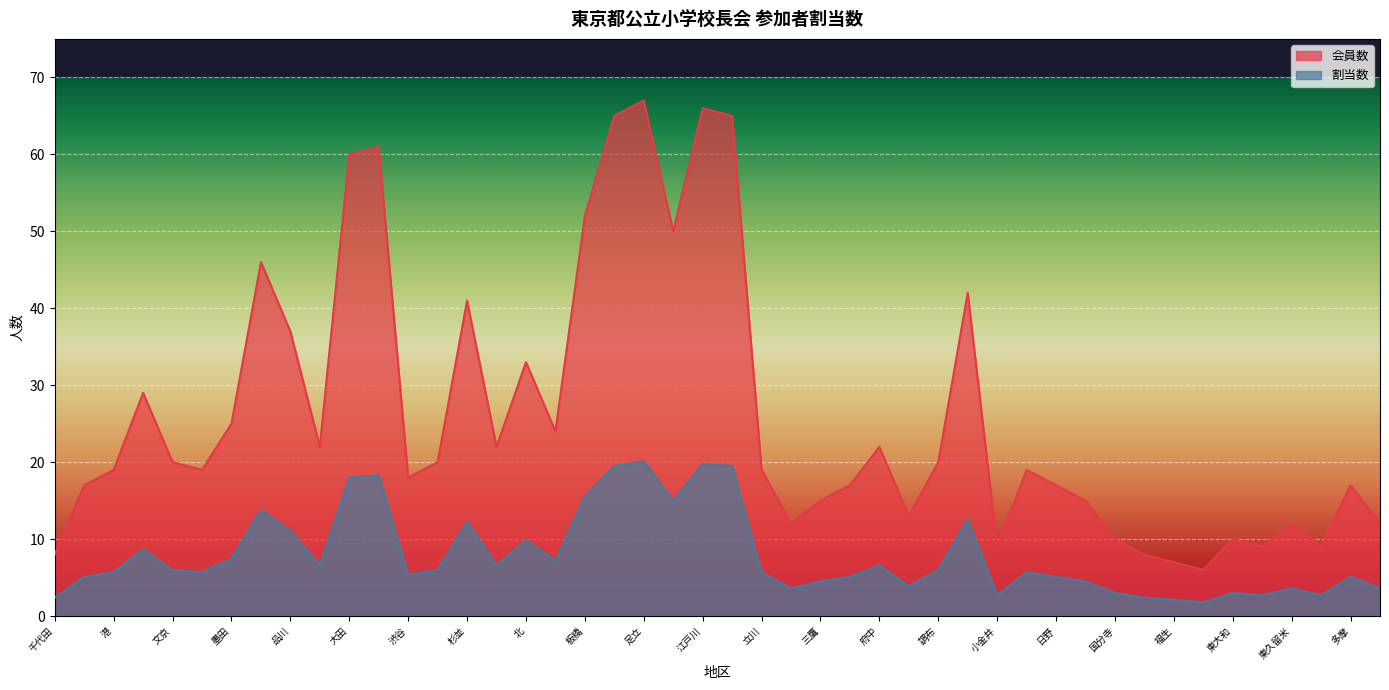

True or false: 会員数 (区部) and 割当数 (区部) intersect in this chart.

False